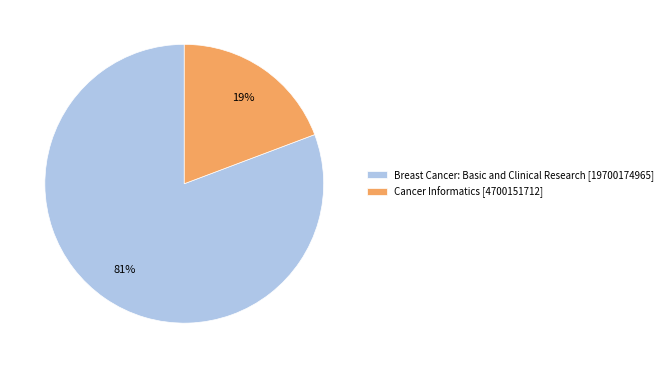

Does Breast Cancer: Basic and Clinical Research account for over 50% of the chart?

Yes